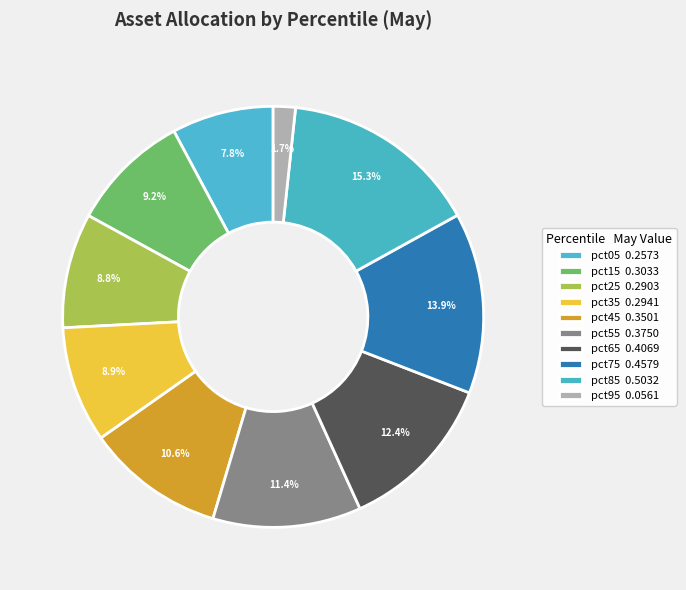

How many segments does this pie chart have?

10